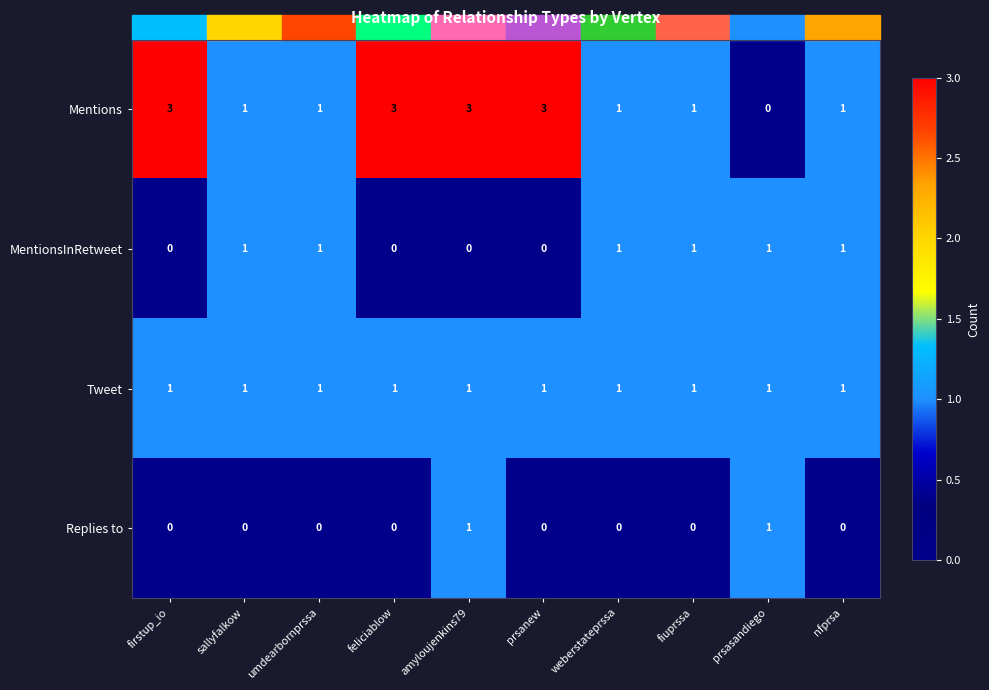

How many categories are shown in the chart?

10